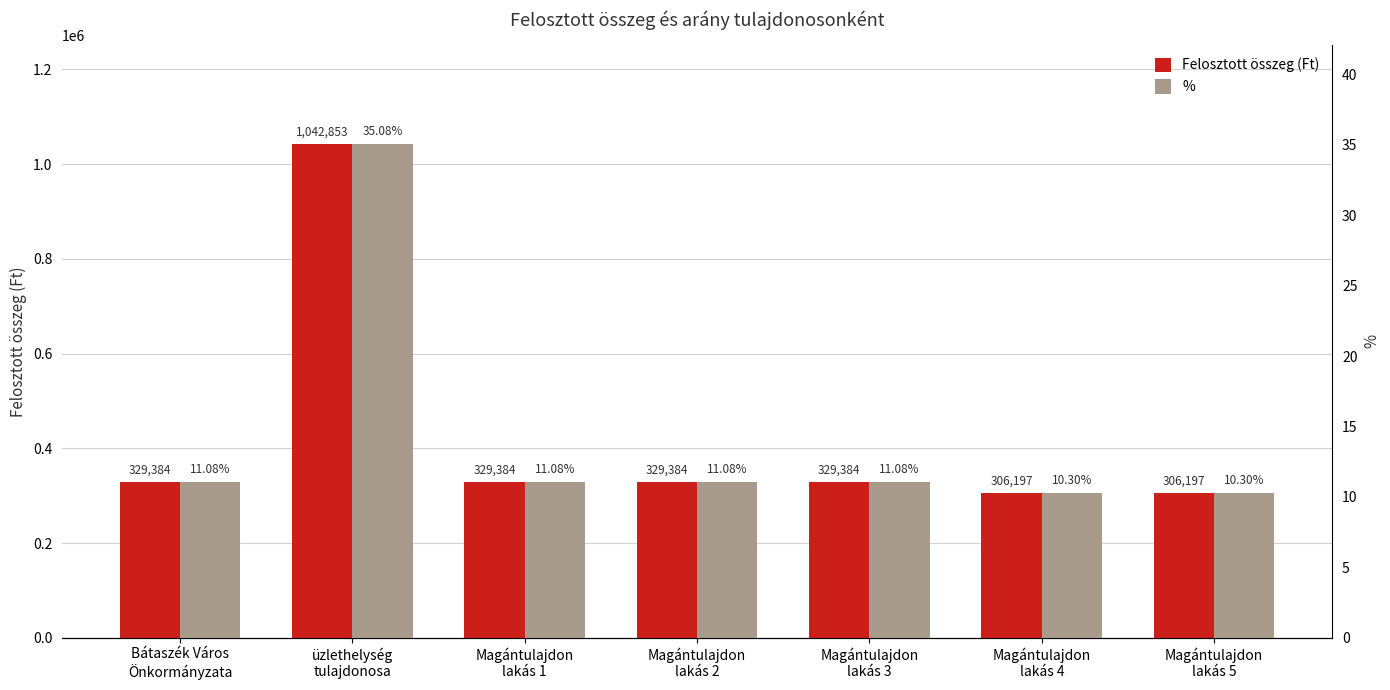

What position from the right is üzlethelység
tulajdonosa?

6